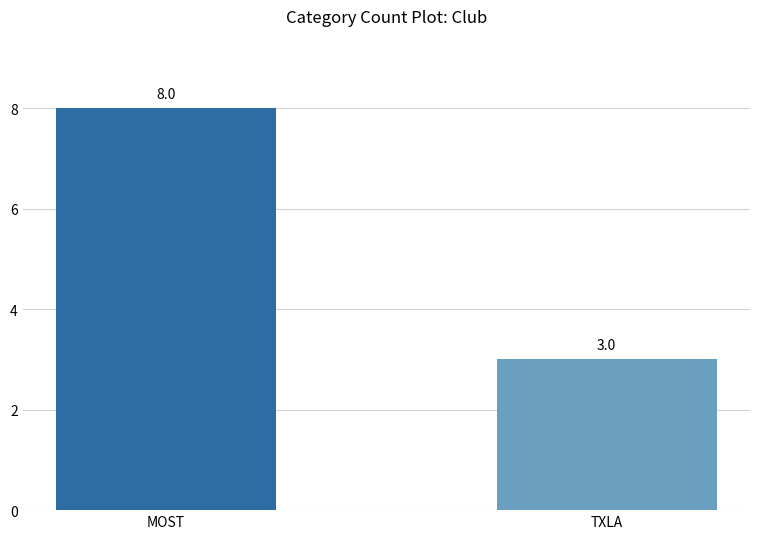

What is the value of the 2nd bar from the left?

3